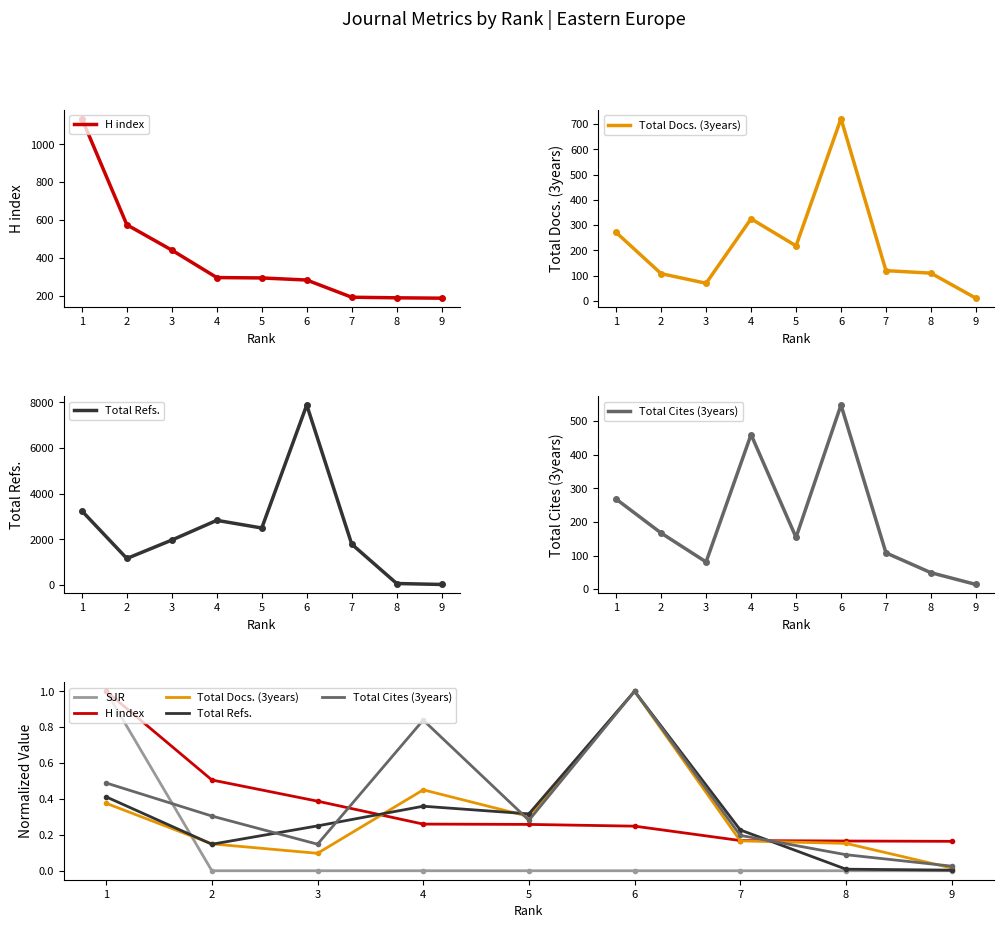

How many lines are shown in the chart?

5